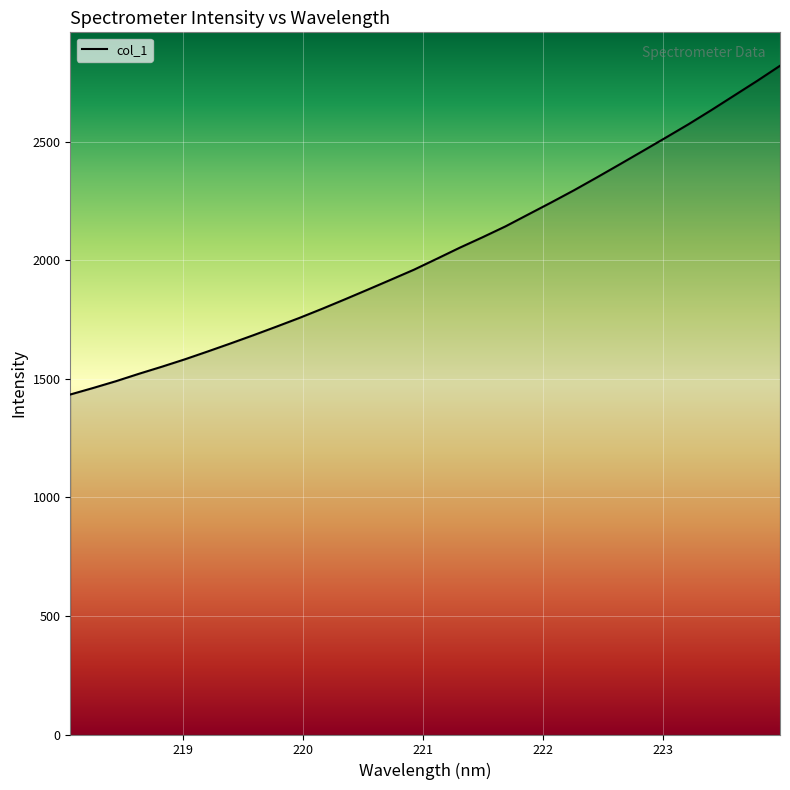

Count the number of values greater than 2005.

16